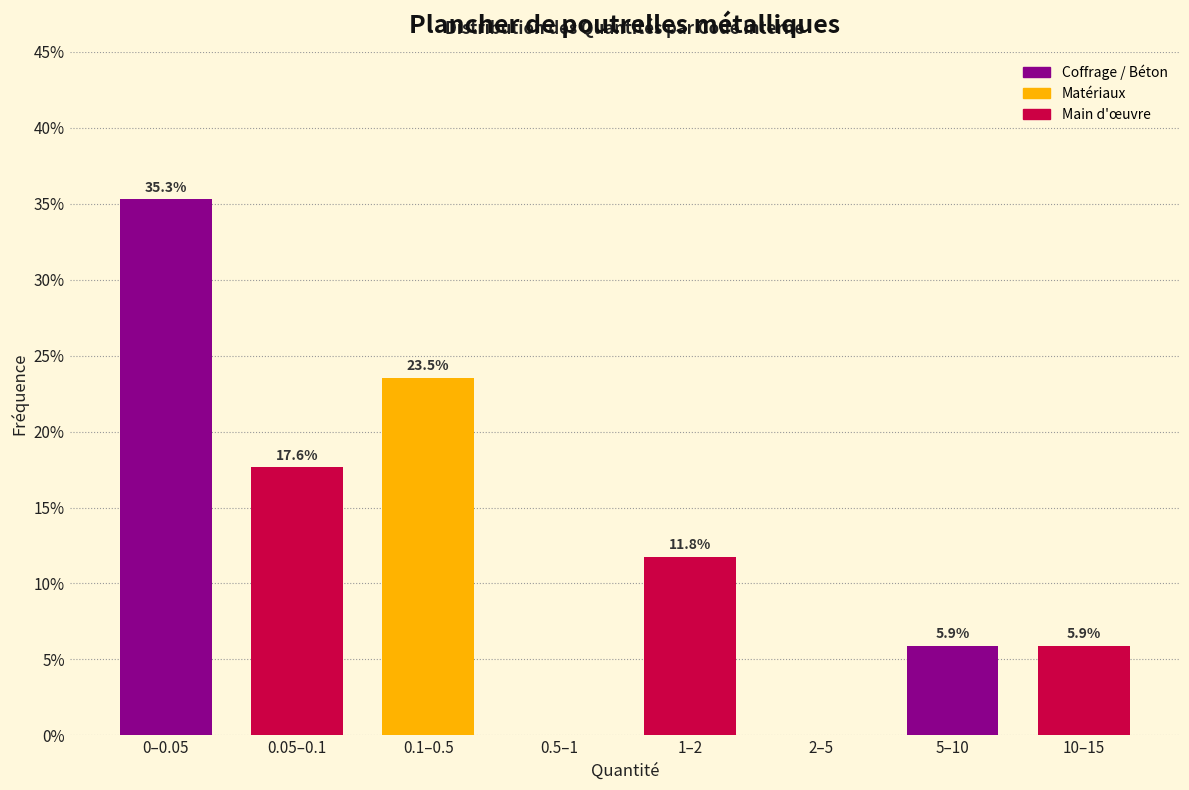

Reading right to left, list all the values displayed in this chart.

10–15=5.9	5–10=5.9	2–5=0.0	1–2=11.8	0.5–1=0.0	0.1–0.5=23.5	0.05–0.1=17.6	0–0.05=35.3